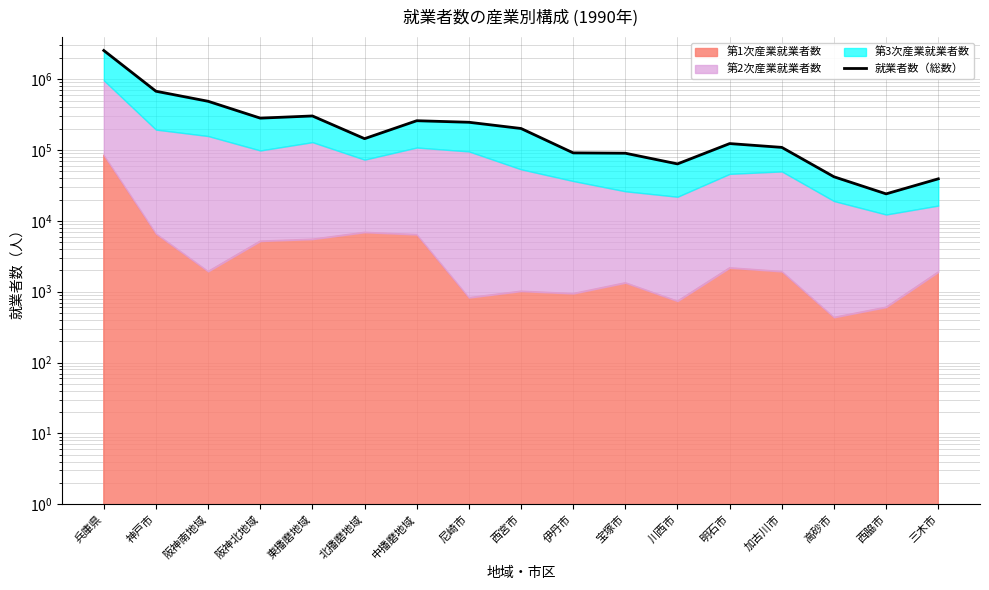

Rank the categories by value from highest to lowest.

兵庫県, 神戸市, 阪神南地域, 東播磨地域, 阪神北地域, 中播磨地域, 尼崎市, 西宮市, 北播磨地域, 明石市, 加古川市, 伊丹市, 宝塚市, 川西市, 高砂市, 三木市, 西脇市